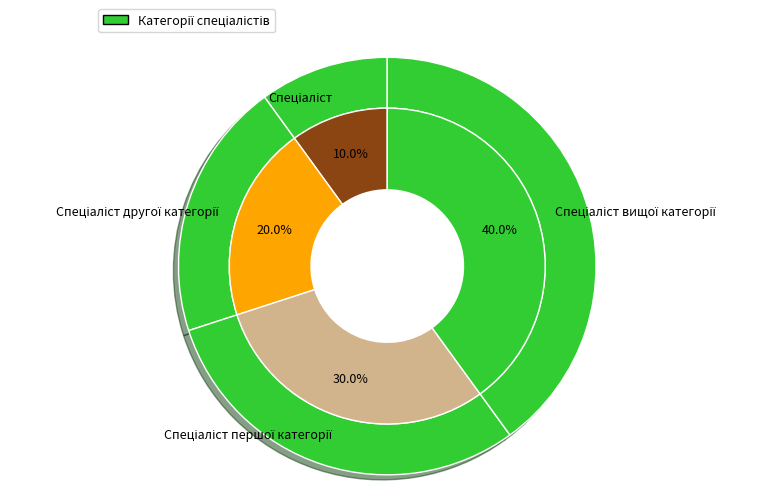

To the nearest percent, what is the combined percentage of Спеціаліст першої категорії and Спеціаліст вищої категорії?

70%